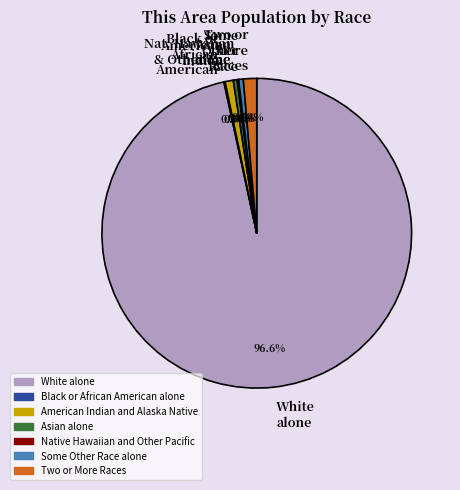

To the nearest percent, what is the difference between the largest and smallest slice percentages?

96%